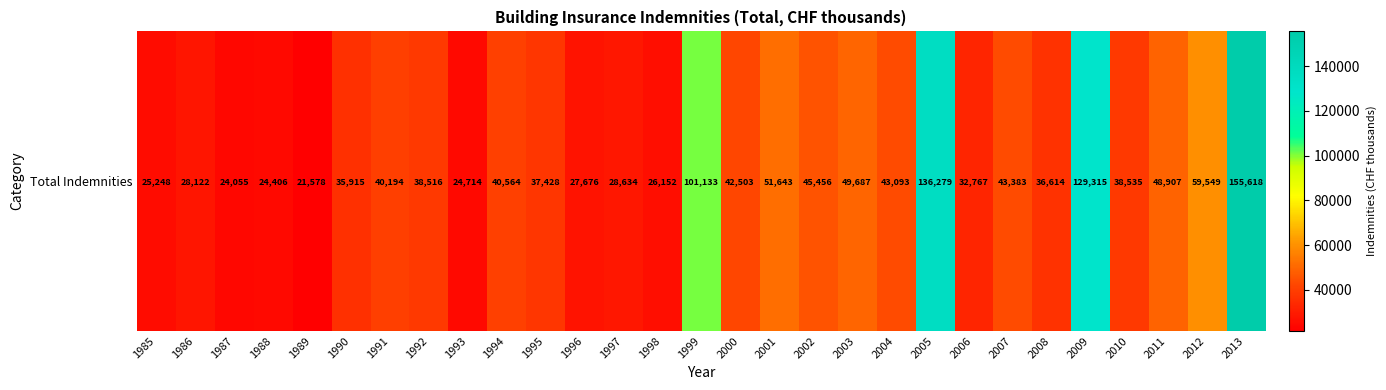

Where does the data first go above 38535?

1991